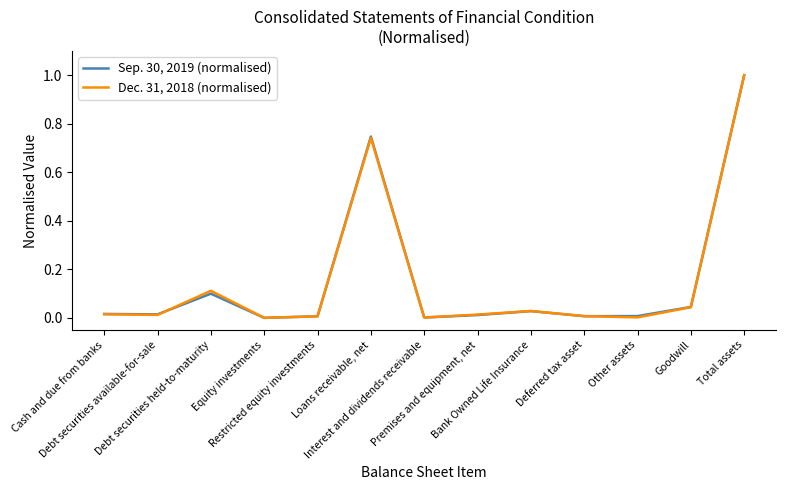

The Sep. 30, 2019 (normalised) series shows 0.0 at Premises and equipment, net. True or false?

True